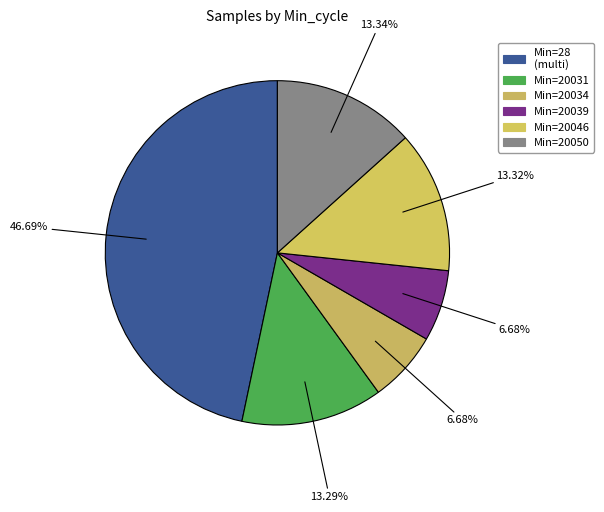

How many segments does this pie chart have?

6